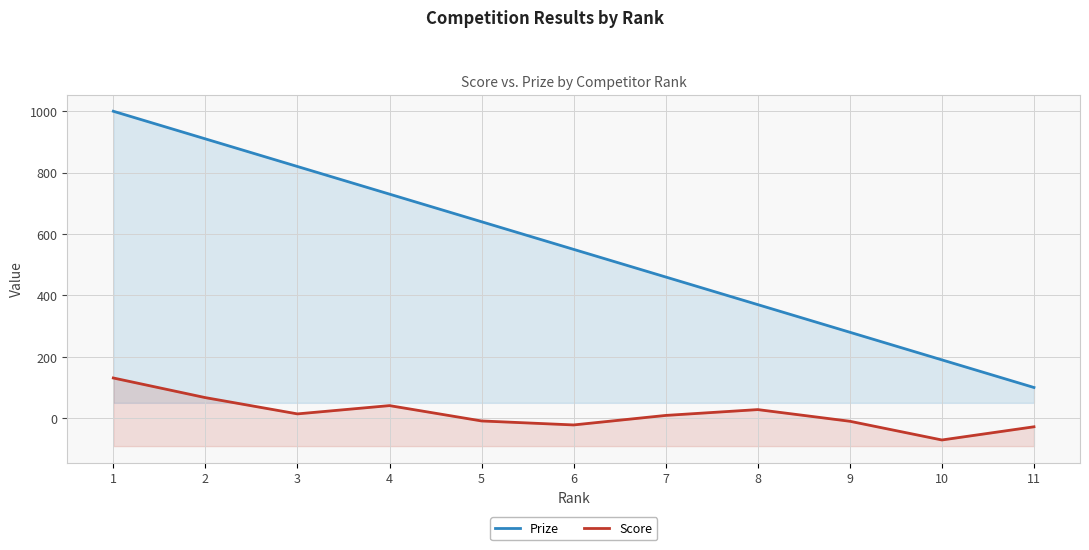

How many values in the Score series are below 9?

5